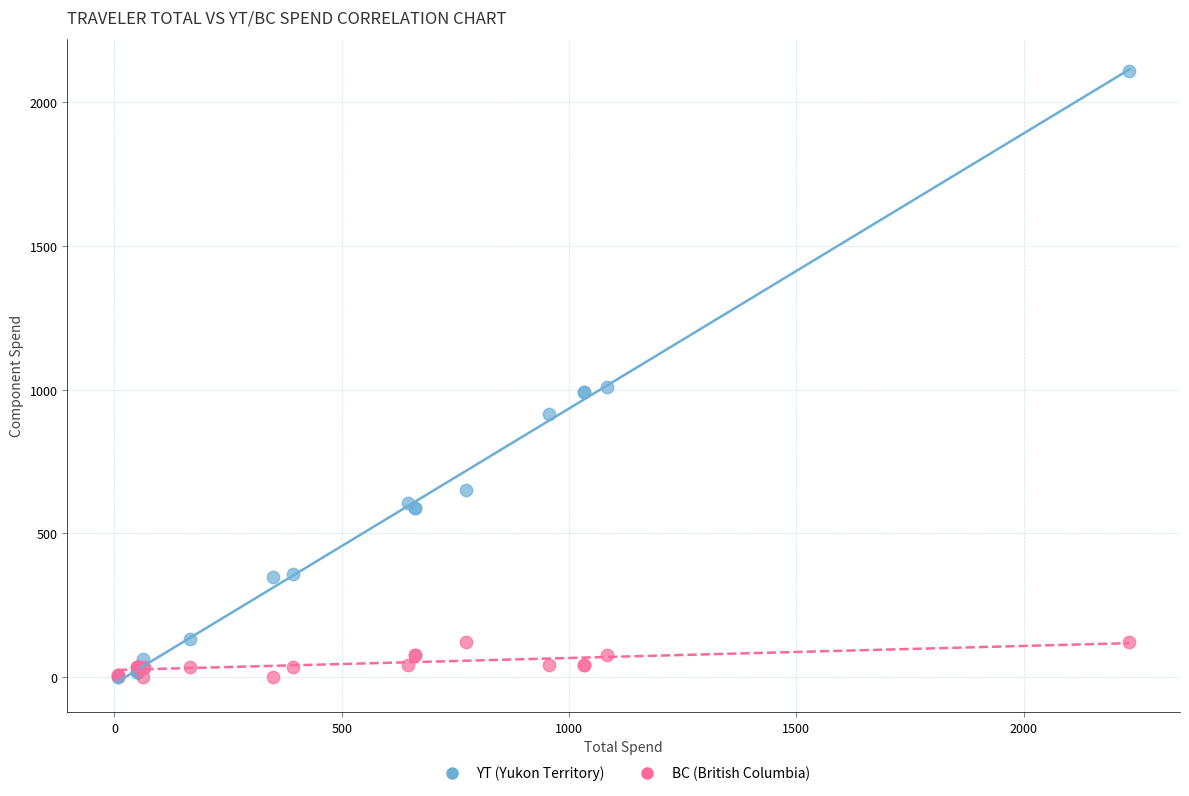

Which series reaches the maximum Y coordinate?

YT (Yukon Territory)